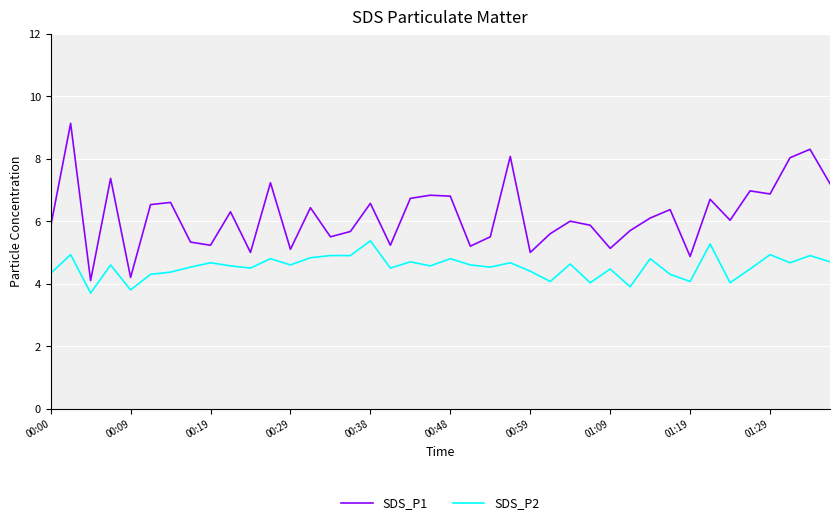

Which series has the largest total across all categories?

SDS_P1